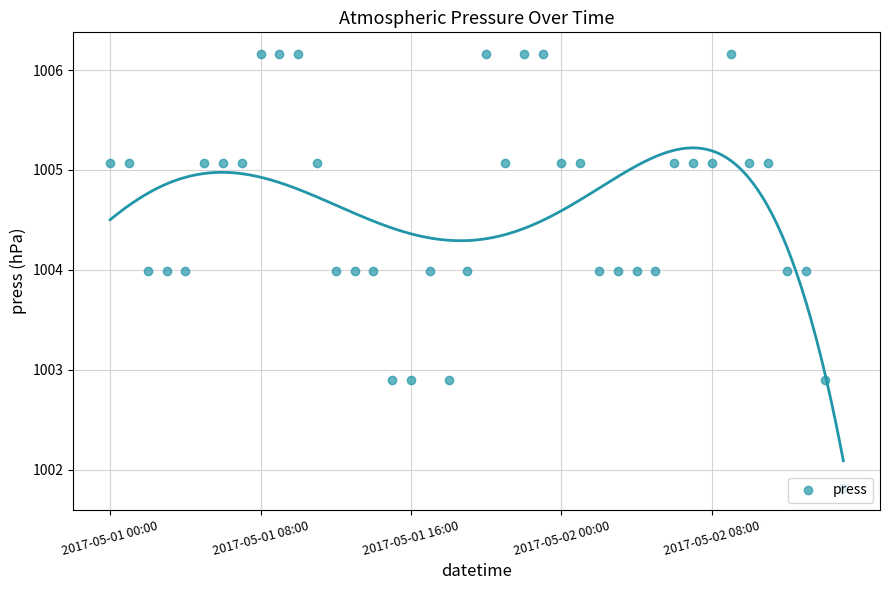

Which has a higher value, 22 or 38?

22